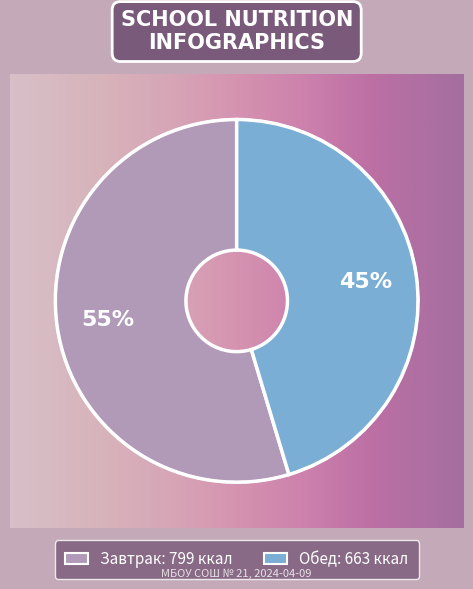

The Завтрак slice represents 55% of the pie. True or false?

True